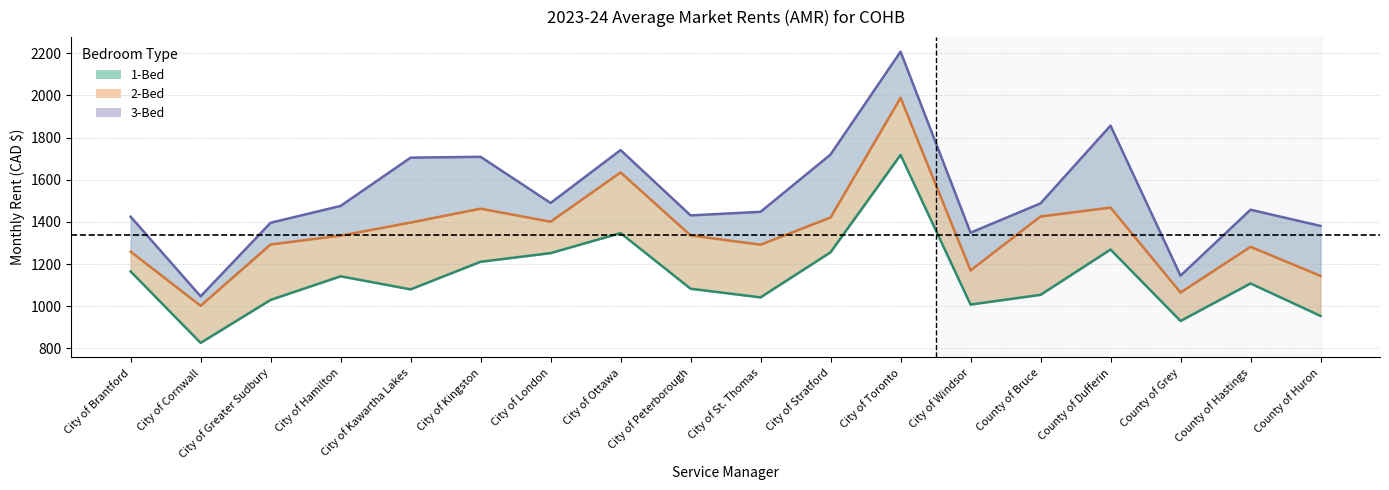

How many lines are shown in the chart?

3